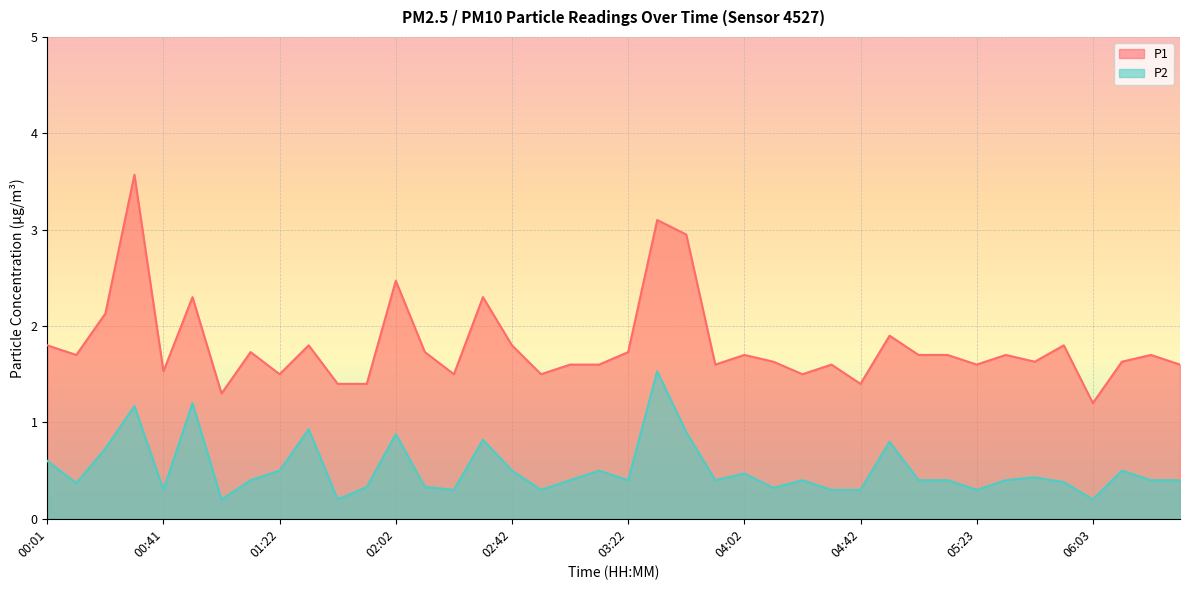

True or false: P2 and P1 intersect in this chart.

False